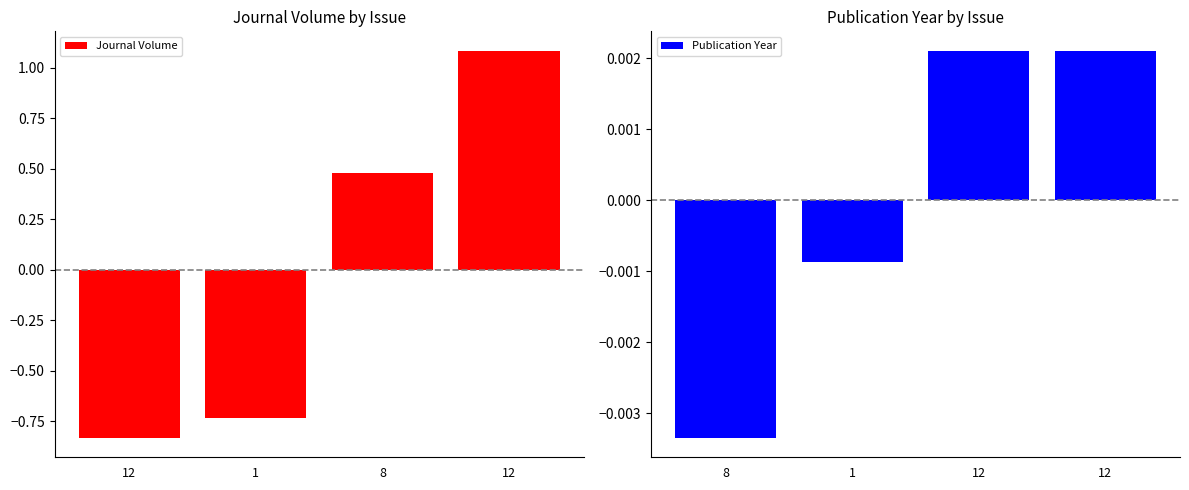

What are all the series names shown in the legend?

Journal Volume, Publication Year